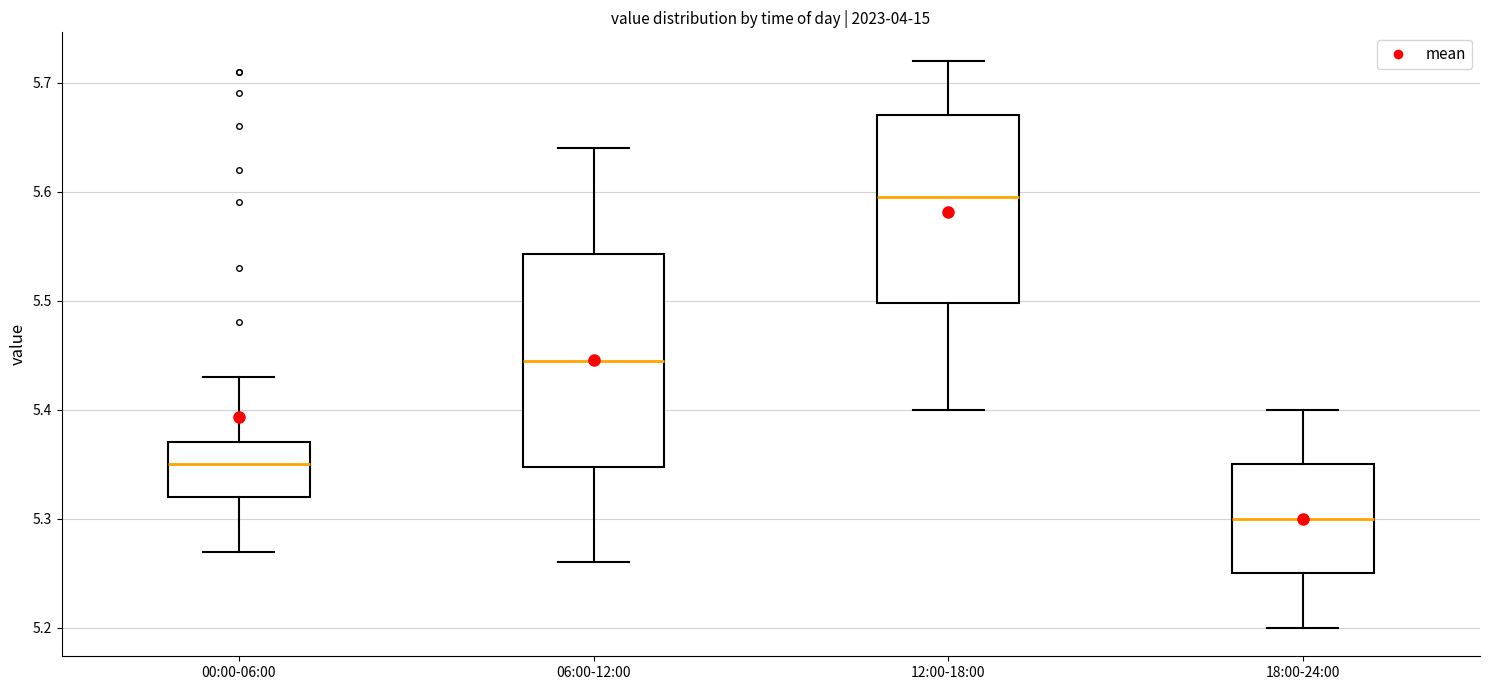

Reading left to right, read every box against the y-axis: the position of its median line, the range the box covers, and the ends of its whiskers. The values are not printed on the chart, so give them approximately, as read against the axis.

00:00-06:00: median 5.35, box 5.32 to 5.37, whiskers 5.27 to 5.43
06:00-12:00: median 5.45, box 5.35 to 5.54, whiskers 5.26 to 5.64
12:00-18:00: median 5.60, box 5.50 to 5.67, whiskers 5.40 to 5.72
18:00-24:00: median 5.30, box 5.25 to 5.35, whiskers 5.20 to 5.40